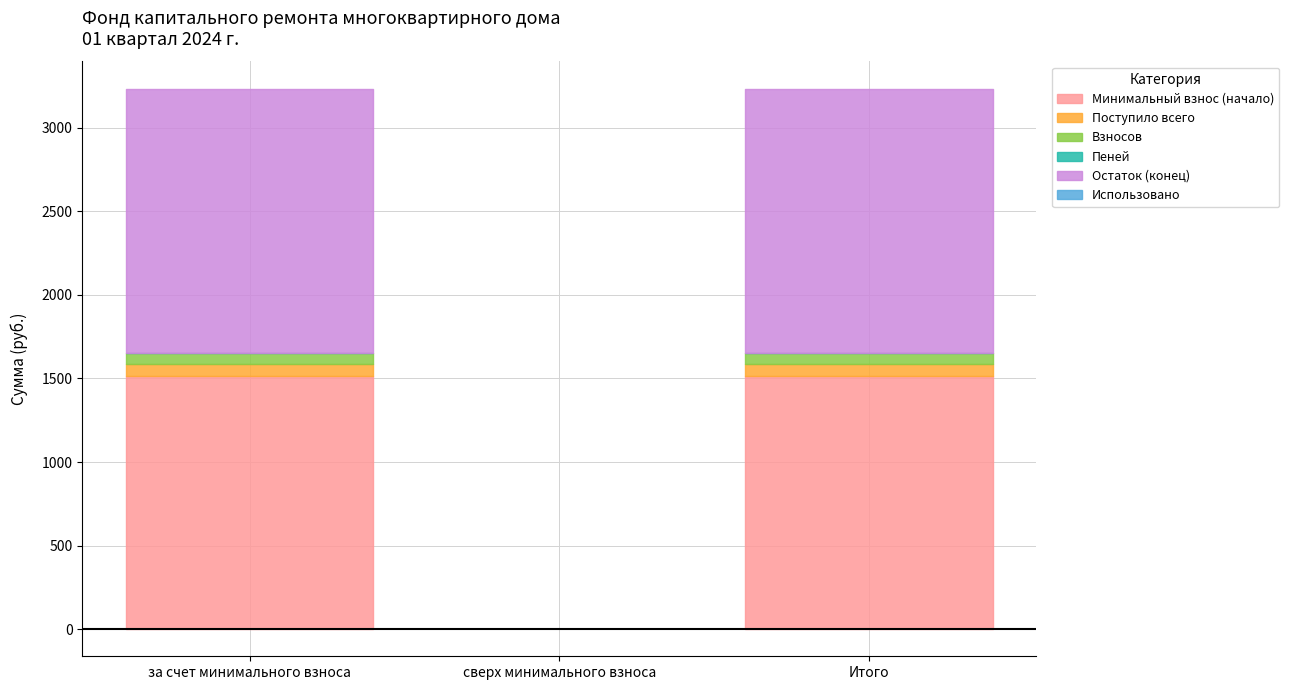

What is the label of the 1st point from the left?

за счет минимального взноса